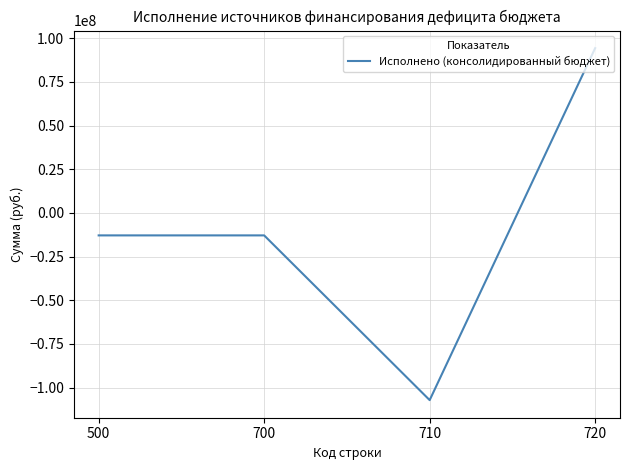

How many lines are shown in the chart?

1